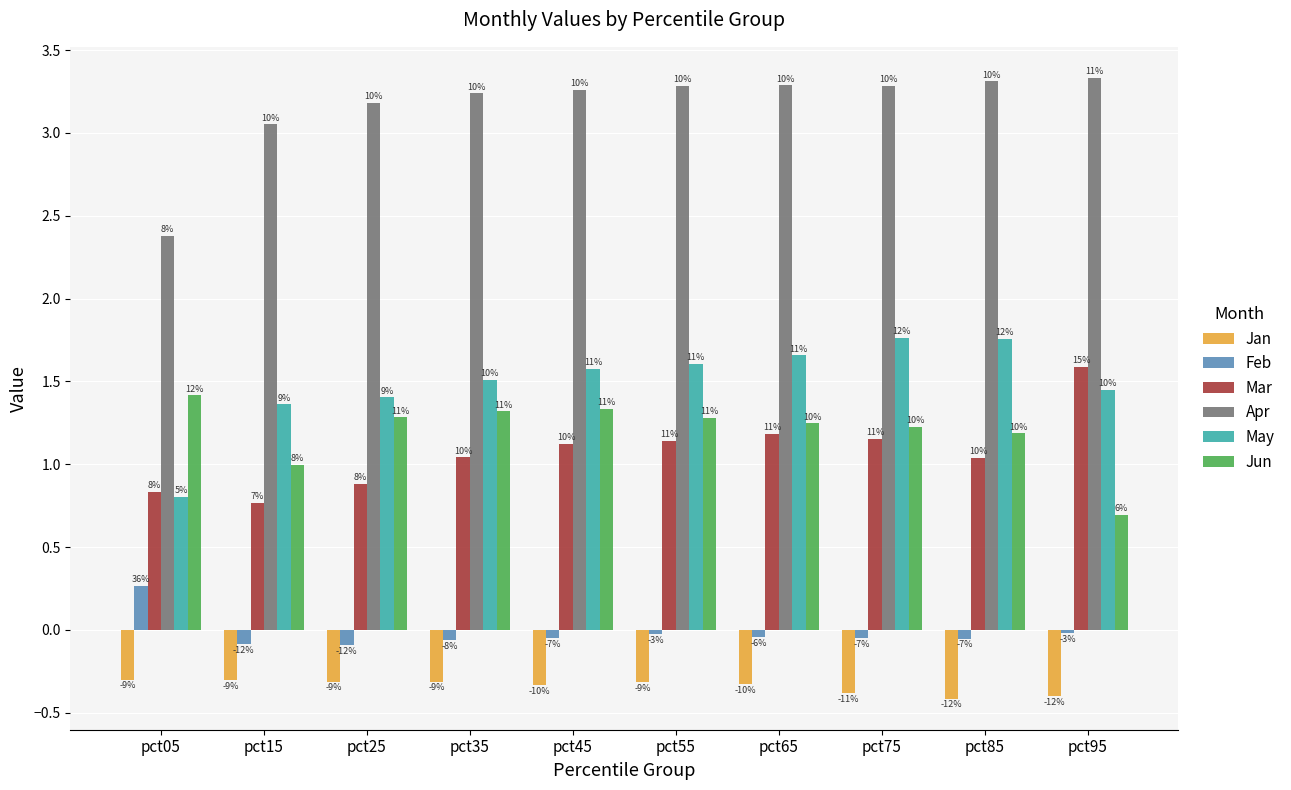

Which has a higher value, pct35 or pct55?

pct35